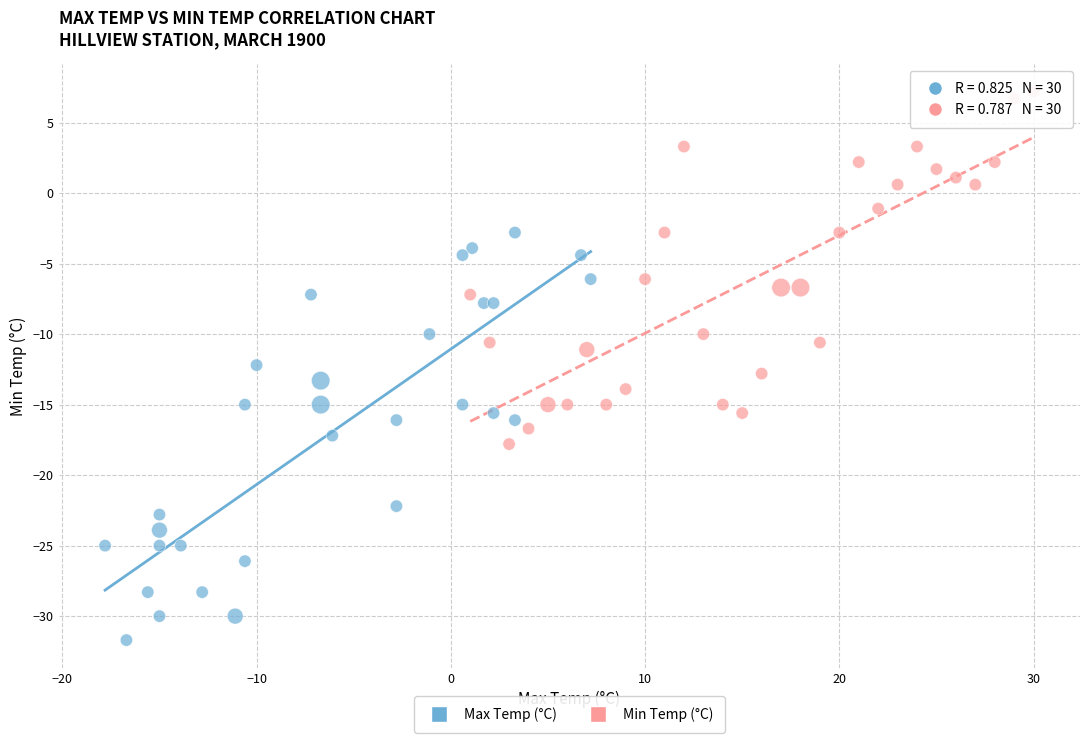

Which series has the largest Y range (max minus min)?

Max Temp (°C)